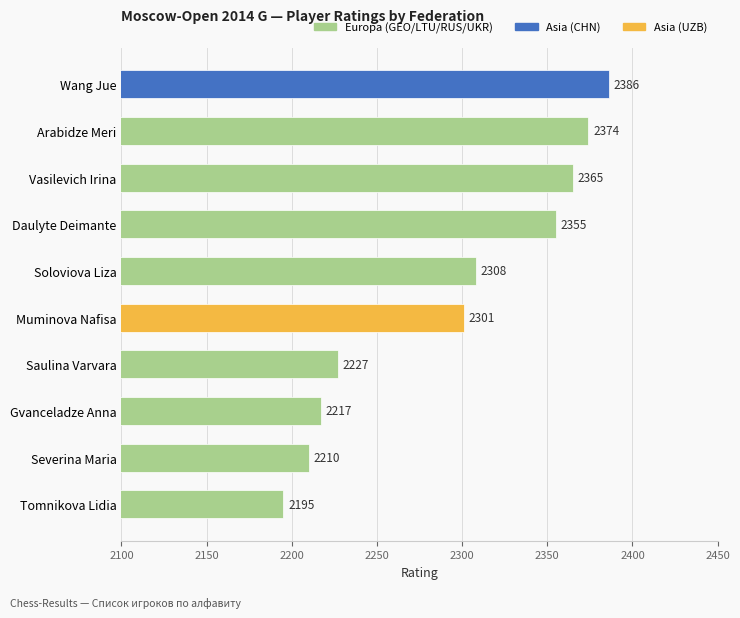

What is the difference between the maximum and minimum values?

191